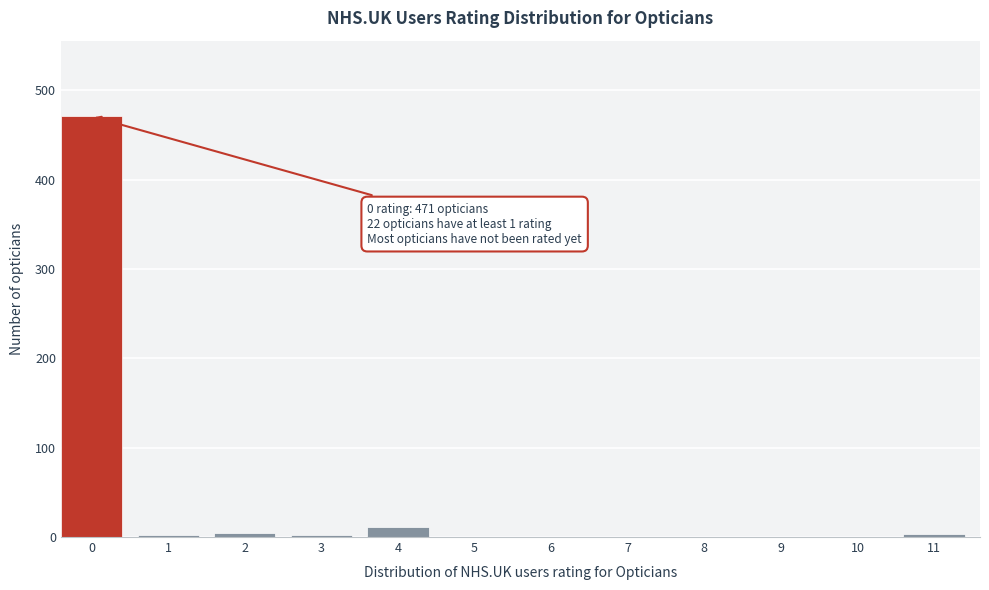

What is the sum of all values?

493